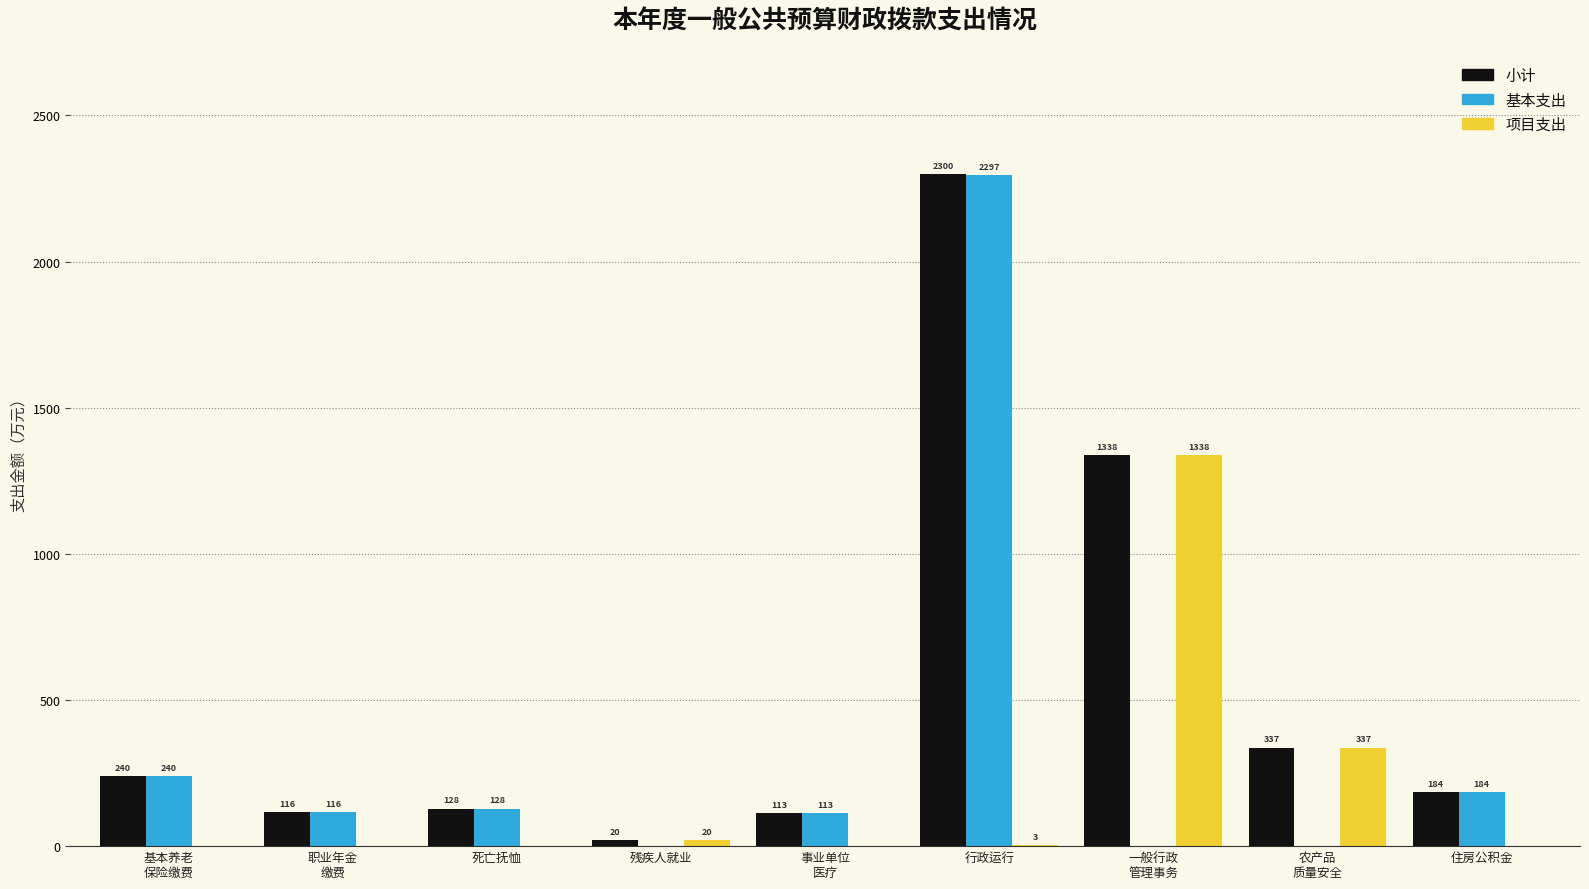

The value of 基本支出 at 残疾人就业 is 0.0. True or false?

True